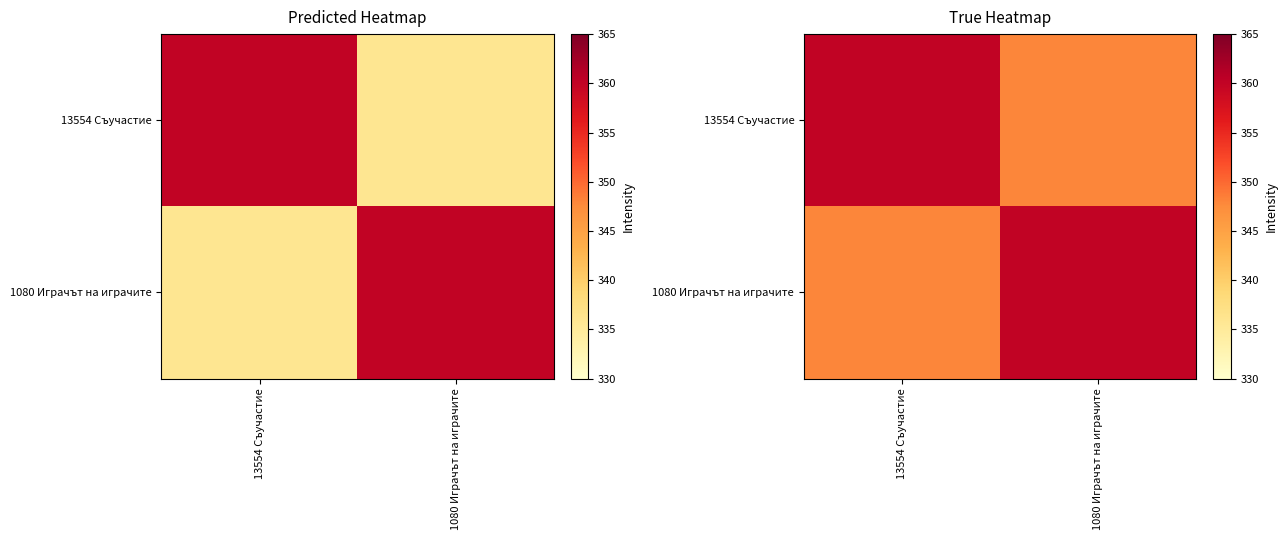

Is the value of 13554 Съучастие at 1080 Играчът на играчите greater than the value of 1080 Играчът на играчите at 13554 Съучастие?

No